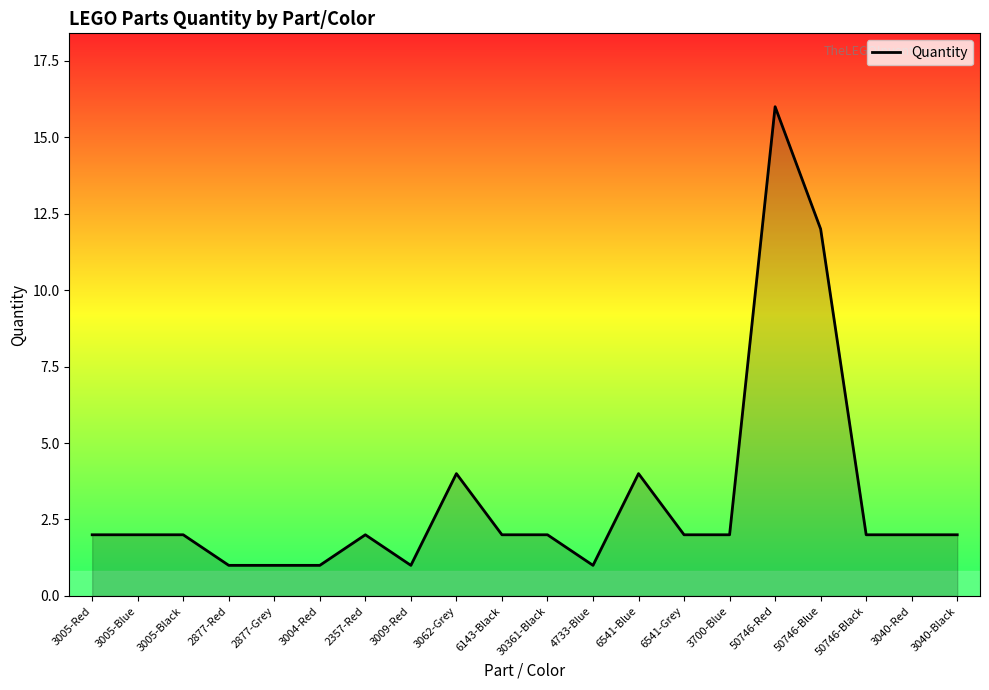

What is the difference between the maximum and minimum values?

15